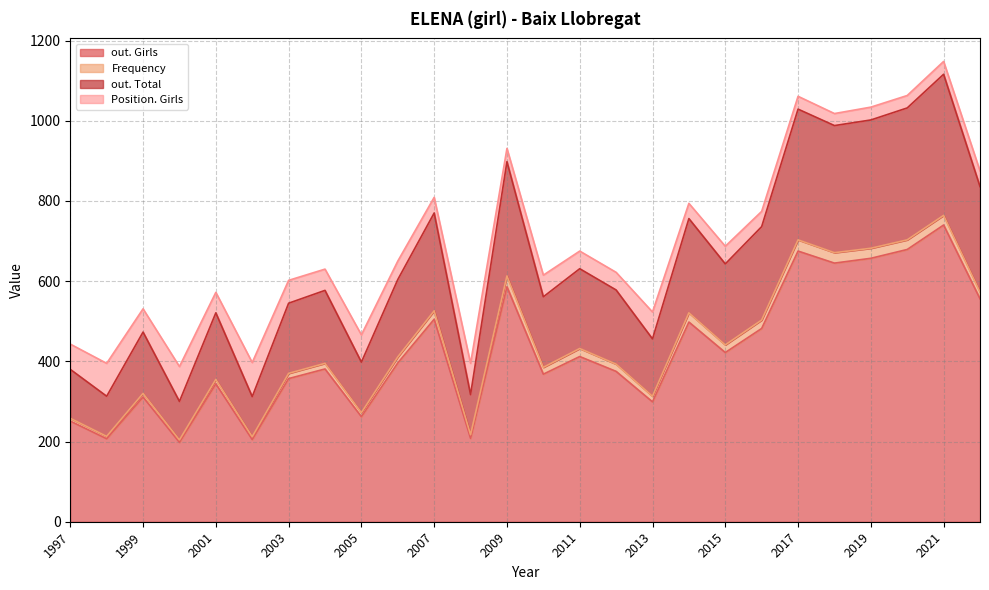

The value of out. Girls at 2009 is 1022. True or false?

False